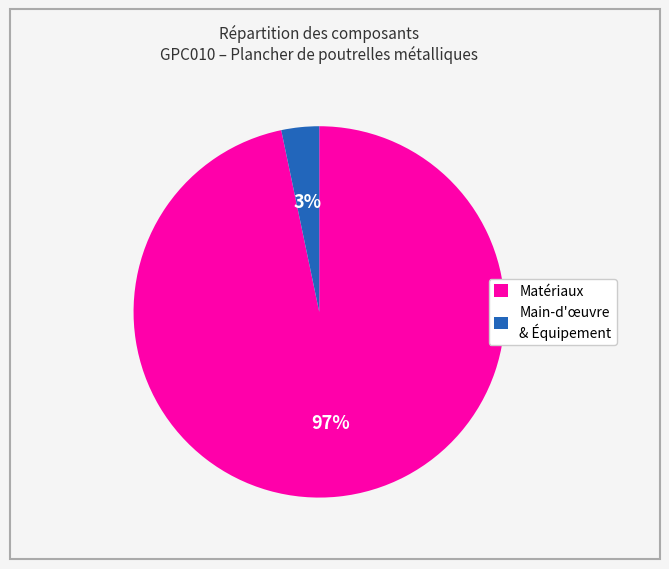

To the nearest percent, what is the average slice percentage?

50%